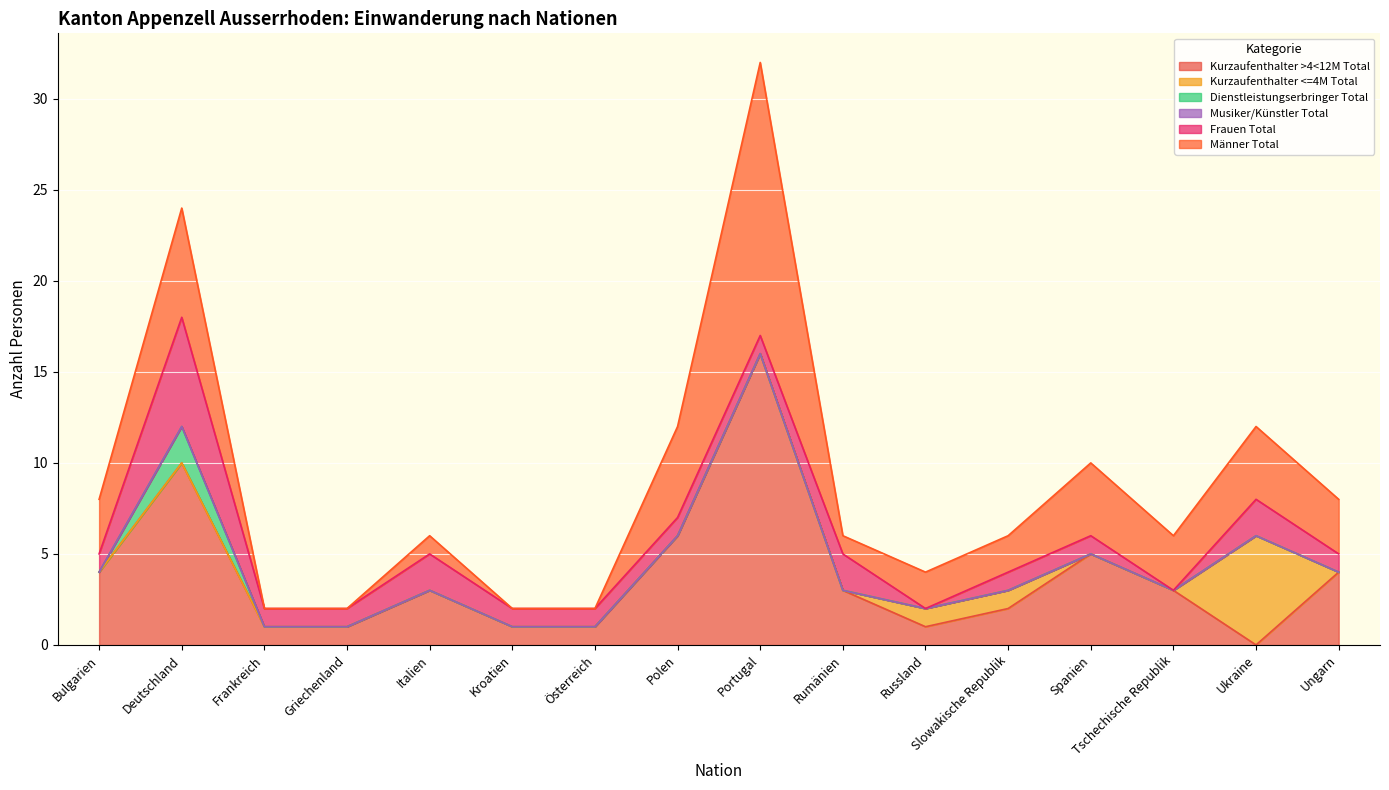

What is the spread (max minus min) of values at Griechenland?

1